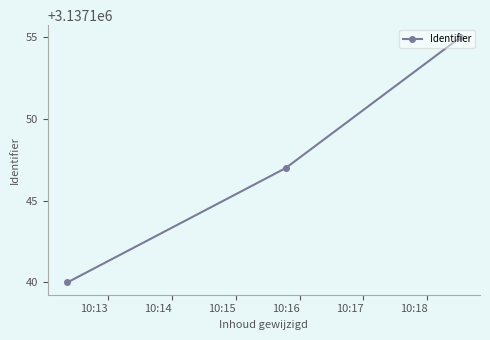

What is the minimum value shown in the chart?

3137140